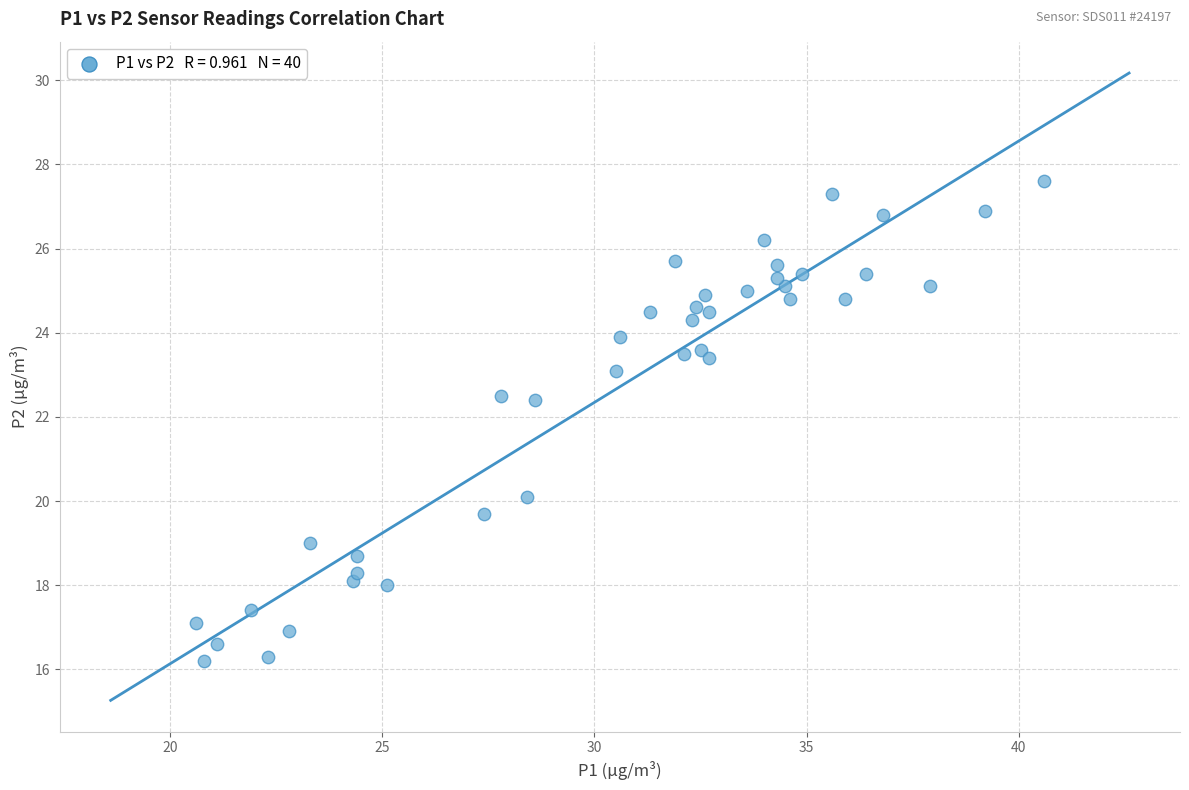

What Y value in the scatter plot is closest to 21?

20.1